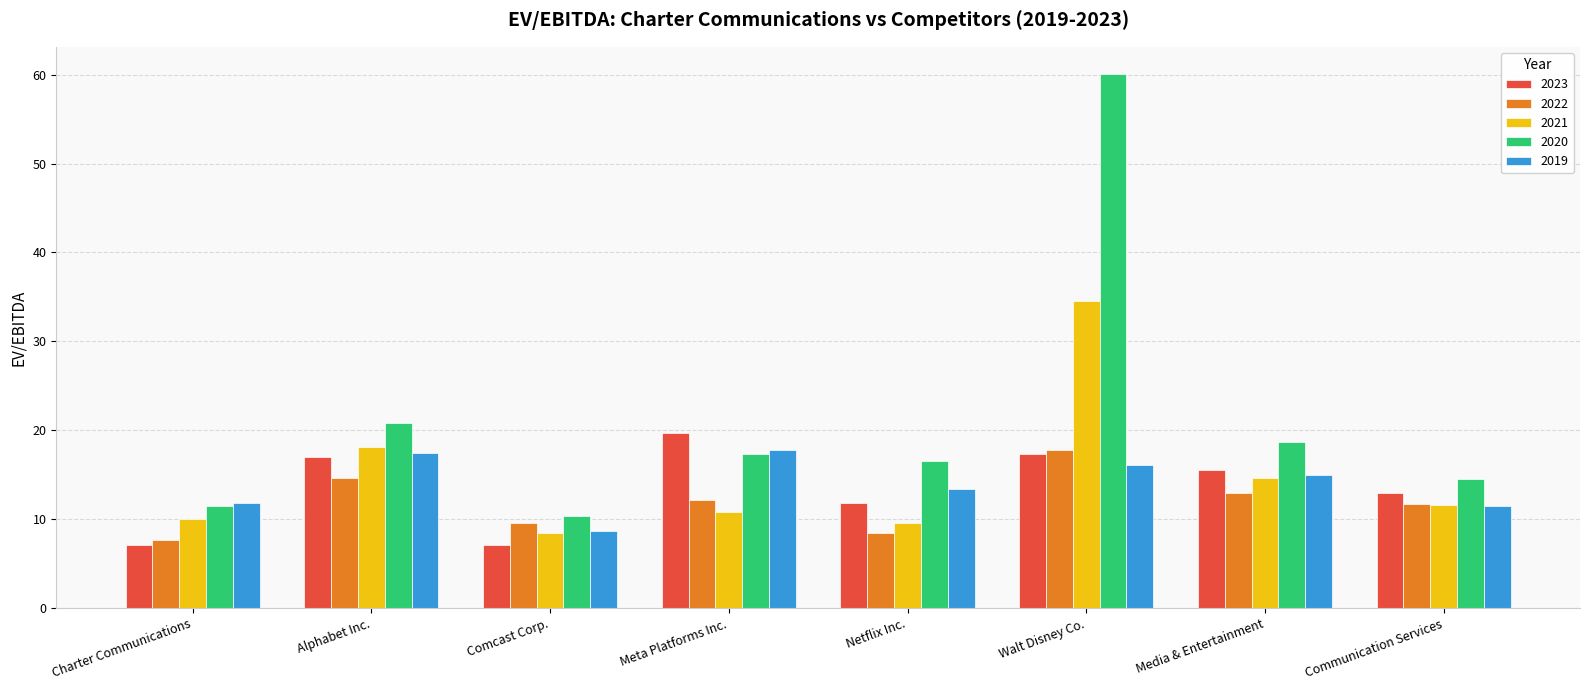

What is the difference between the 2023 values at Media & Entertainment and Meta Platforms Inc.?

4.2